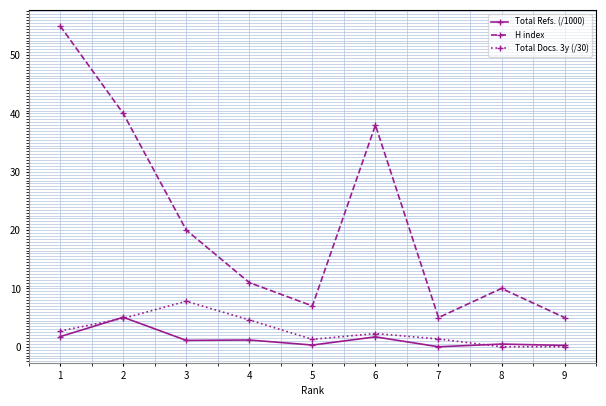

What are all the series names shown in the legend?

Total Refs. (/1000), H index, Total Docs. 3y (/30)